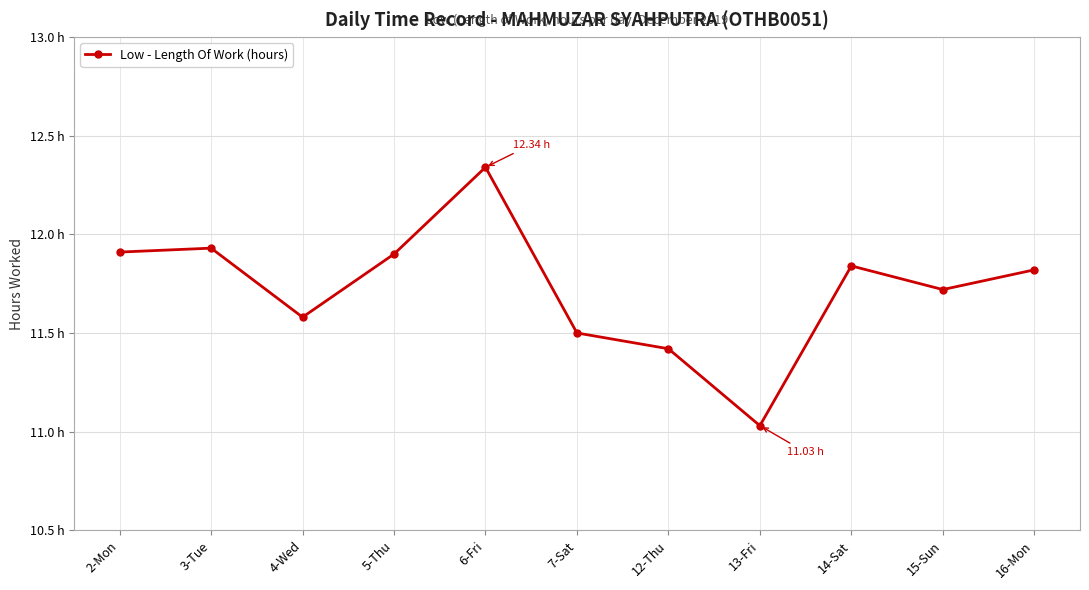

What is the value of the 5th point from the left?

12.3